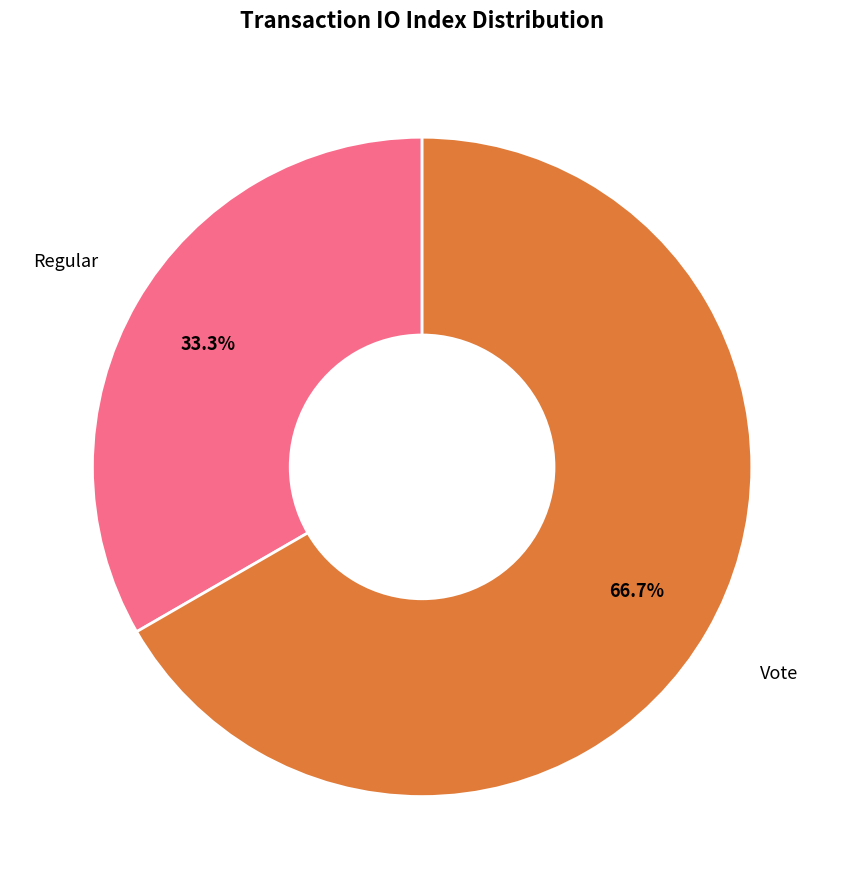

Is there a majority slice in this chart?

Yes